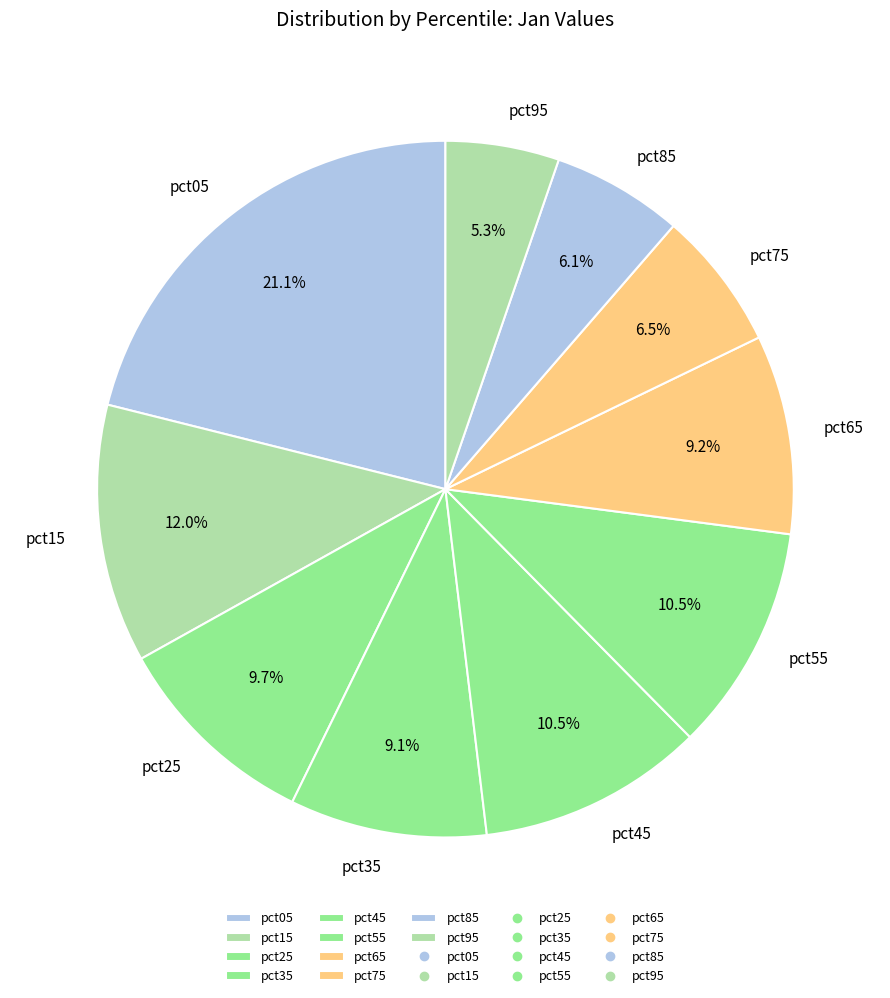

To the nearest percent, what is the difference between the largest and smallest slice percentages?

16%